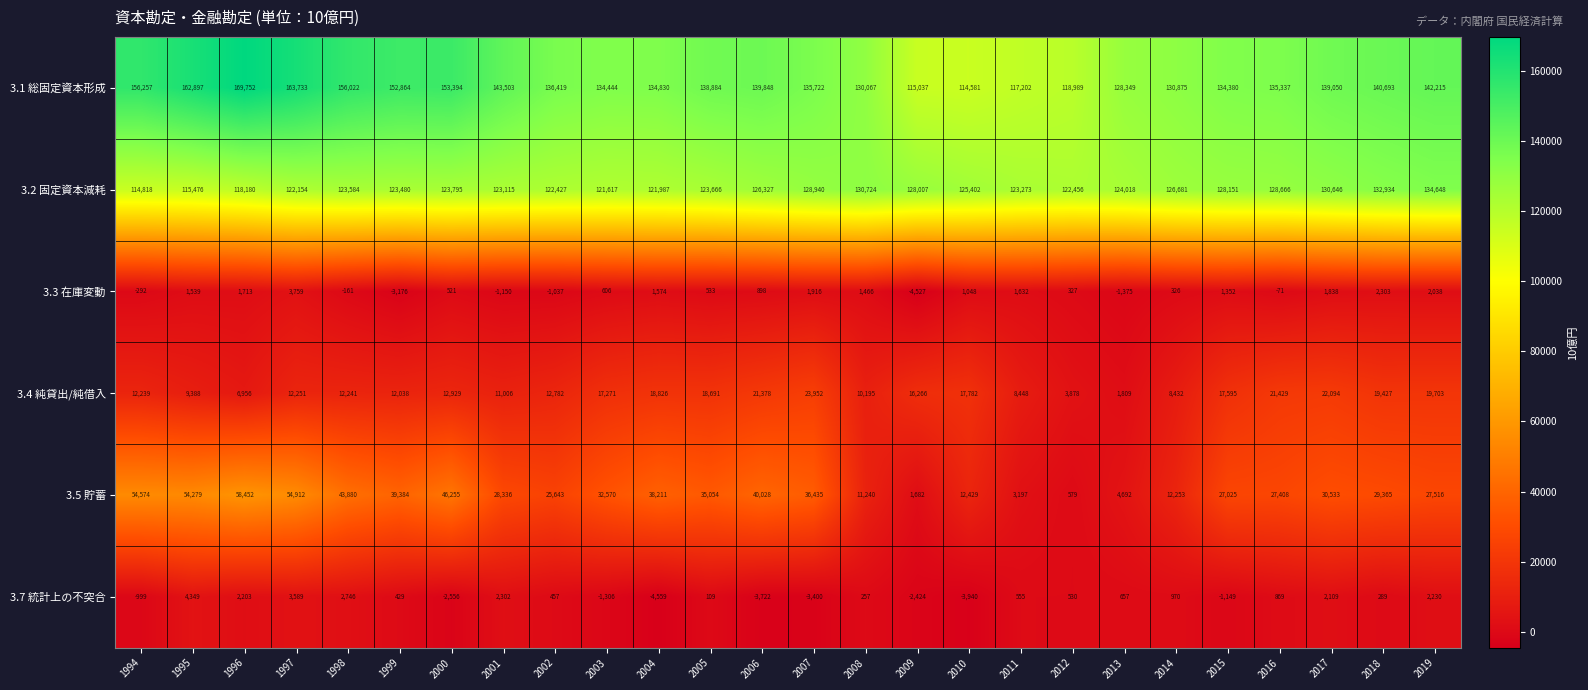

How many values in the 3.5 貯蓄 series are below 30533?

13